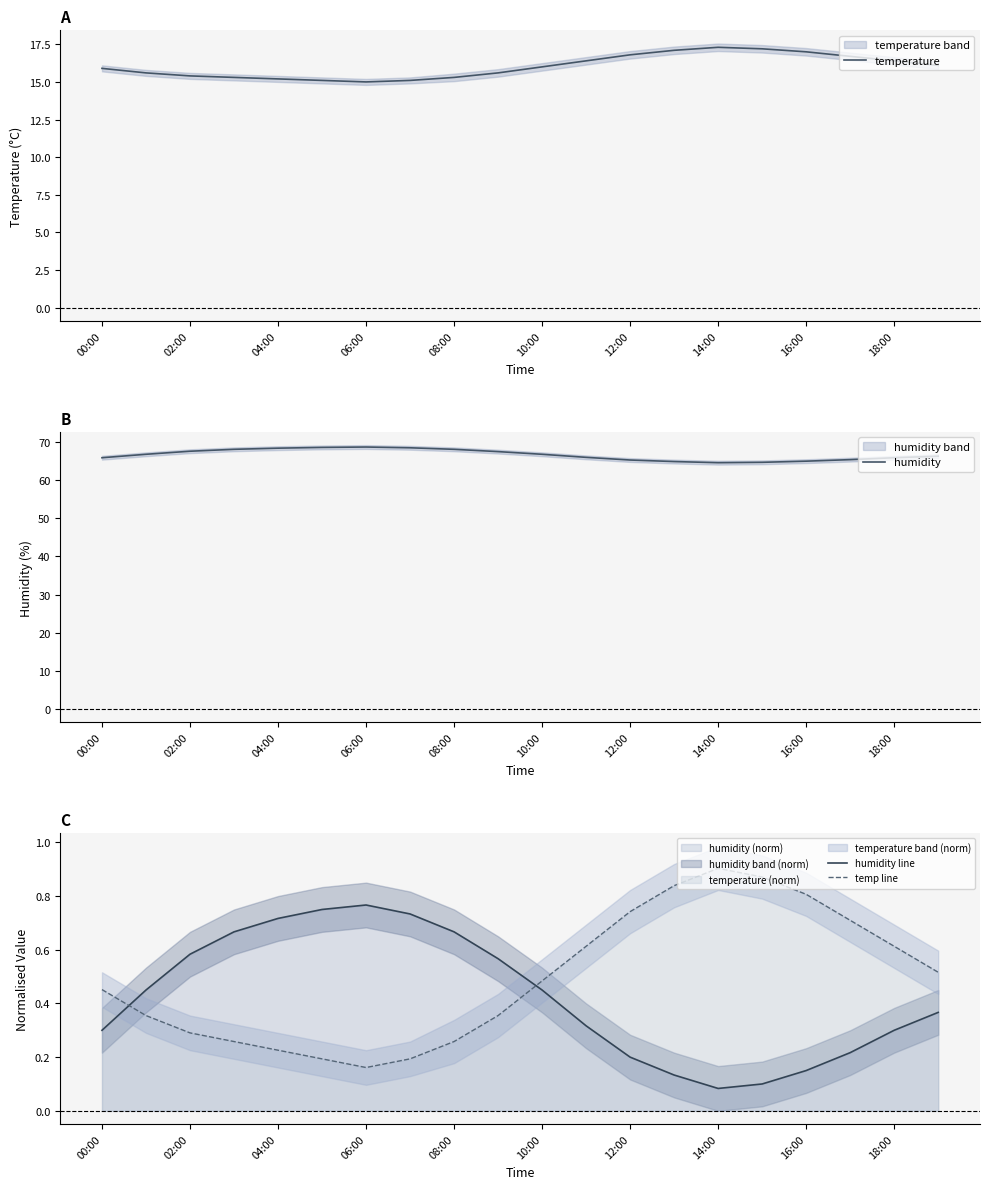

Where is the first local minimum for temp line?

06:00